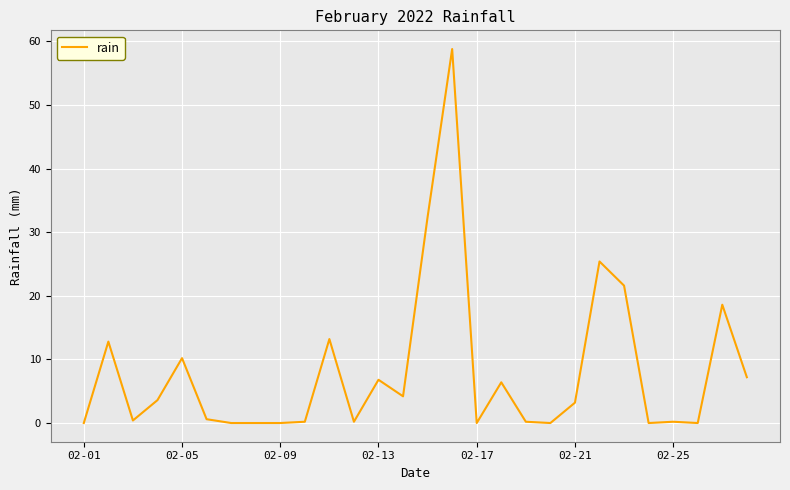

Does the chart have visible grid lines?

Yes